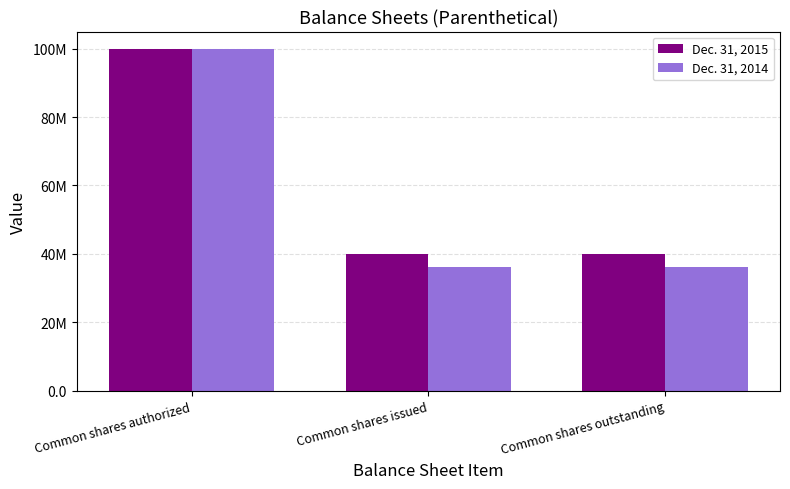

What are all the series names shown in the legend?

Dec. 31, 2015, Dec. 31, 2014